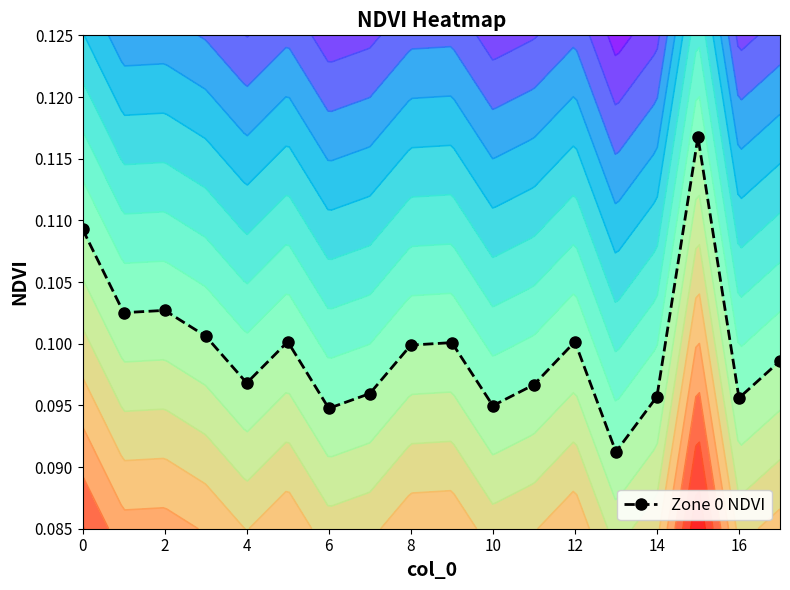

How many Zone 0 NDVI values are between 0 and 1?

18